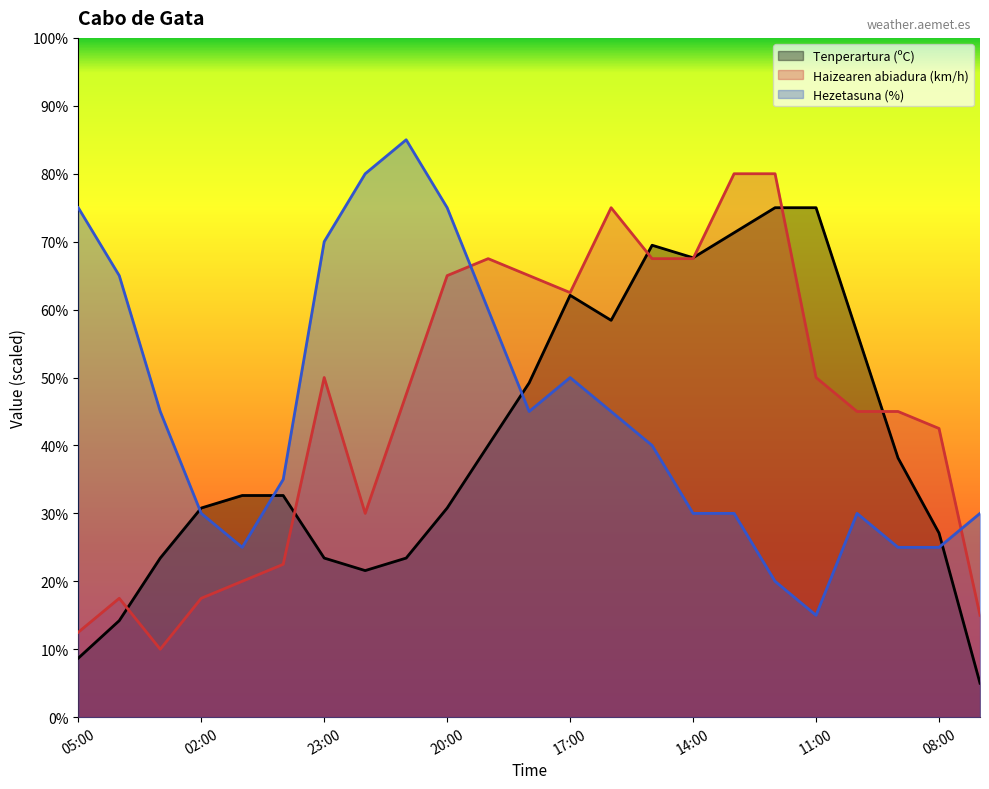

Reading left to right, transcribe all the data shown in this chart.

Tenperartura (ºC): 8.7	14.2	23.4	30.8	32.6	32.6	23.4	21.6	23.4	30.8	40.0	49.2	62.1	58.4	69.5	67.6	71.3	75.0	75.0	56.6	38.2	27.1	5.0
Haizearen abiadura (km/h): 12.5	17.5	10.0	17.5	20.0	22.5	50.0	30.0	47.5	65.0	67.5	65.0	62.5	75.0	67.5	67.5	80.0	80.0	50.0	45.0	45.0	42.5	15.0
Hezetasuna (%): 75.0	65.0	45.0	30.0	25.0	35.0	70.0	80.0	85.0	75.0	60.0	45.0	50.0	45.0	40.0	30.0	30.0	20.0	15.0	30.0	25.0	25.0	30.0